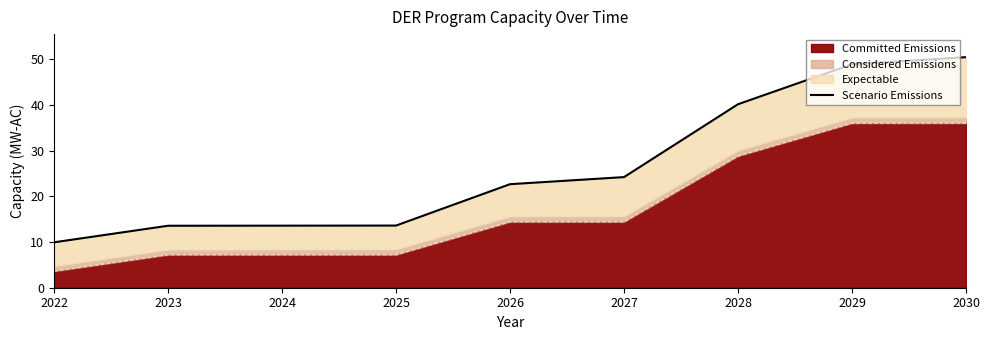

What is the average value?

26.3